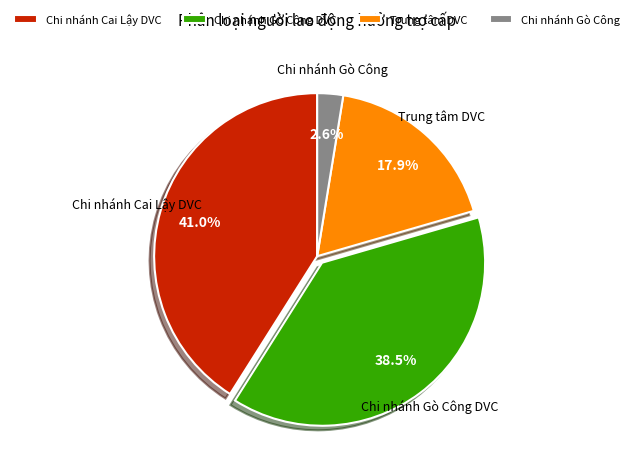

What percentage is the Chi nhánh Cai Lậy DVC slice, to the nearest percent?

41%